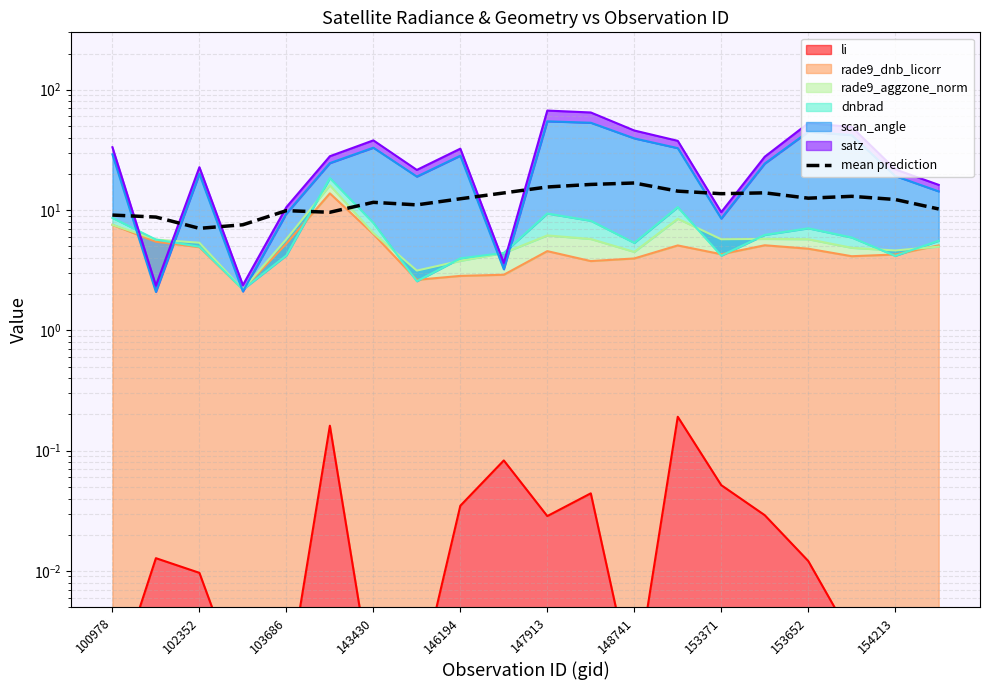

Is it true that the value at 153371 is 3.7?

False